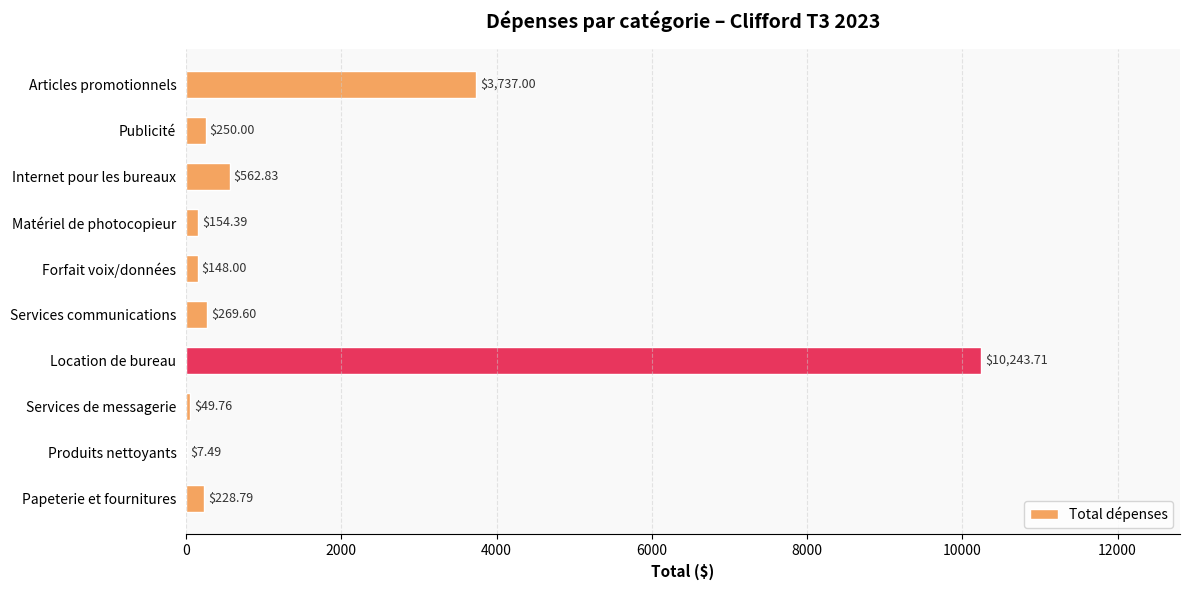

Between Articles promotionnels and Internet pour les bureaux, which is larger?

Articles promotionnels